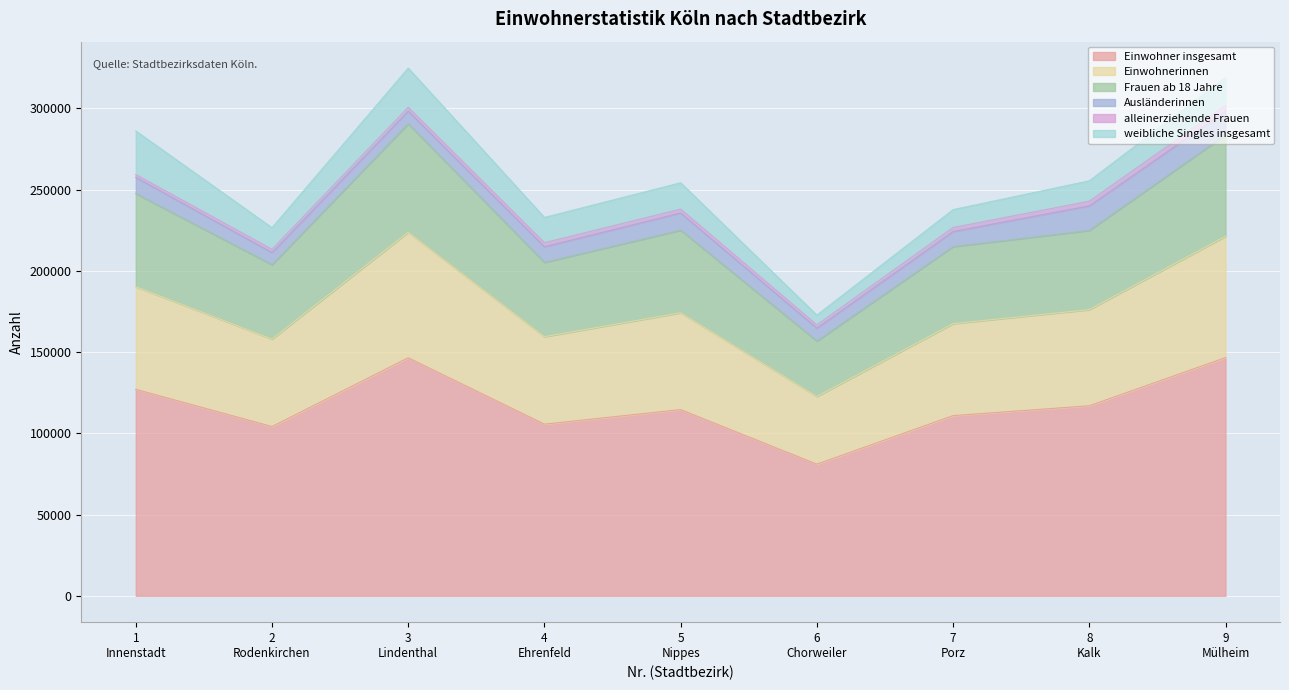

What is the maximum value for Einwohner insgesamt?

146623